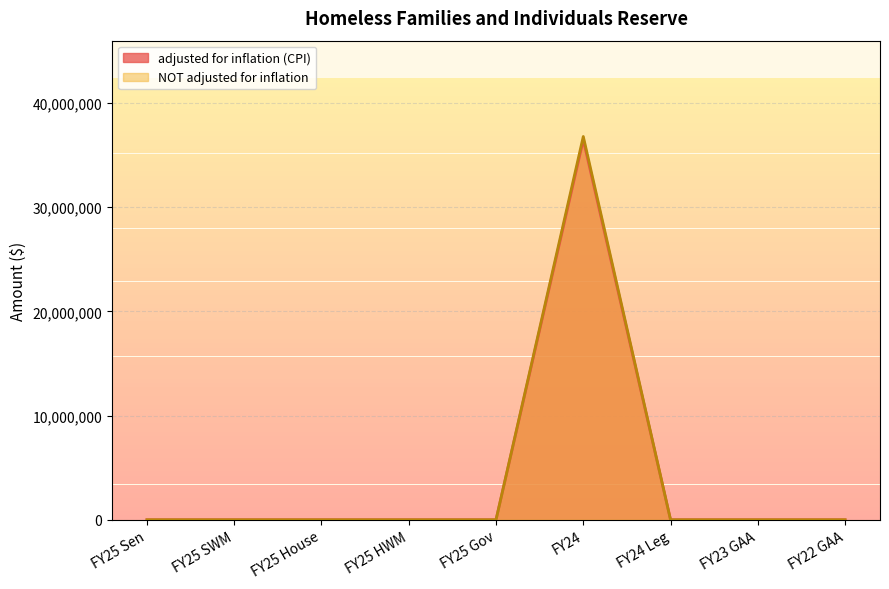

True or false: adjusted for inflation (CPI) and NOT adjusted for inflation cross at least once.

False